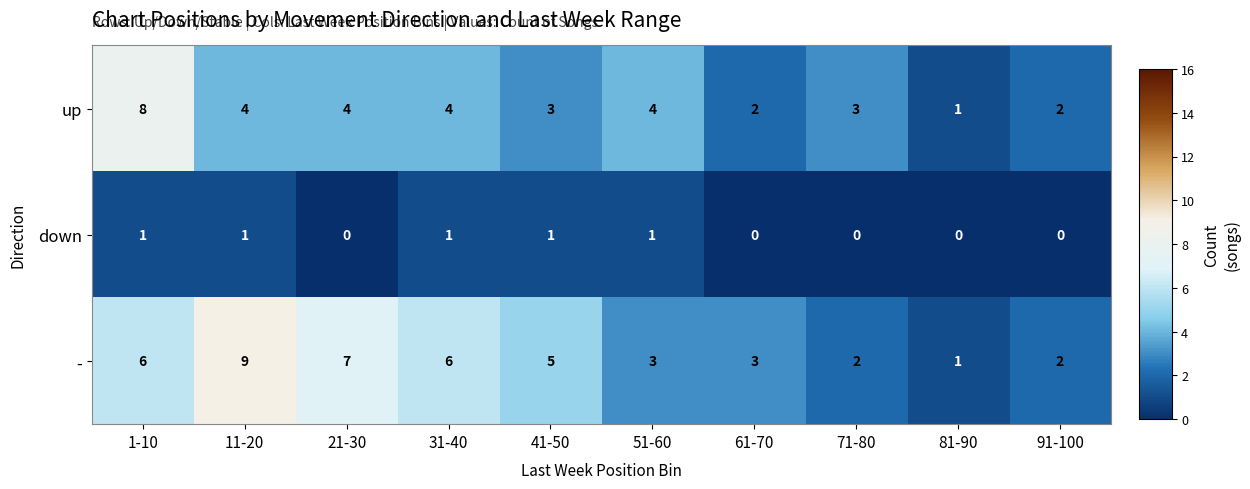

Reading right to left, transcribe all the data shown in this chart.

up: 2	1	3	2	4	3	4	4	4	8
down: 0	0	0	0	1	1	1	0	1	1
-: 2	1	2	3	3	5	6	7	9	6